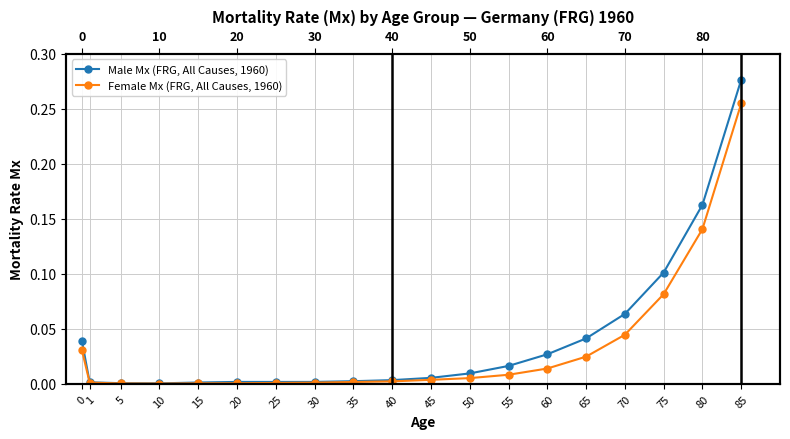

Is the value of Female Mx (FRG, All Causes, 1960) at 85 greater than the value of Male Mx (FRG, All Causes, 1960) at 5?

Yes